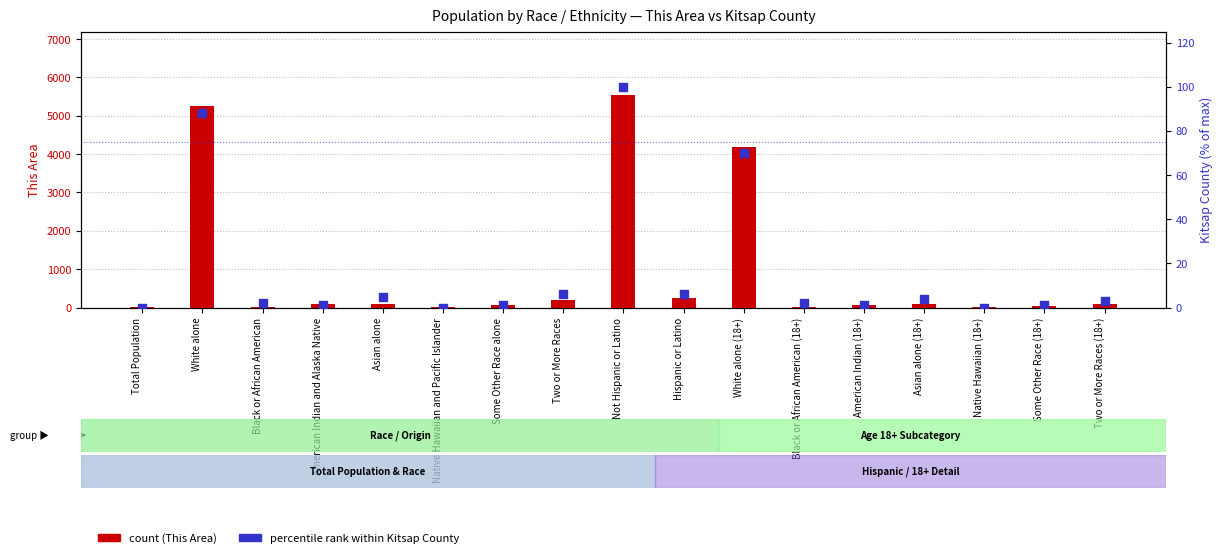

Which series has the widest spread of Y values?

This Area count